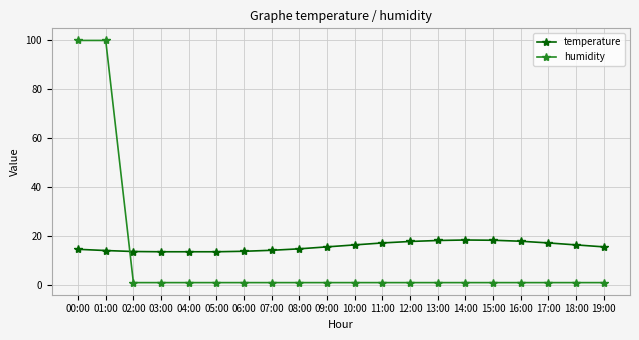

How many series are shown in this chart?

2